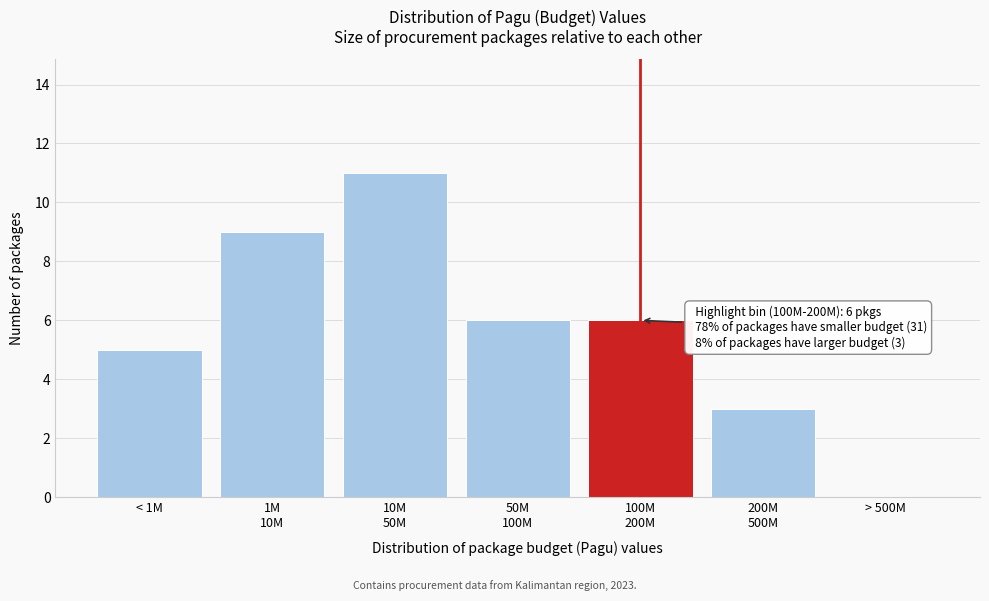

What is the greatest value displayed?

11